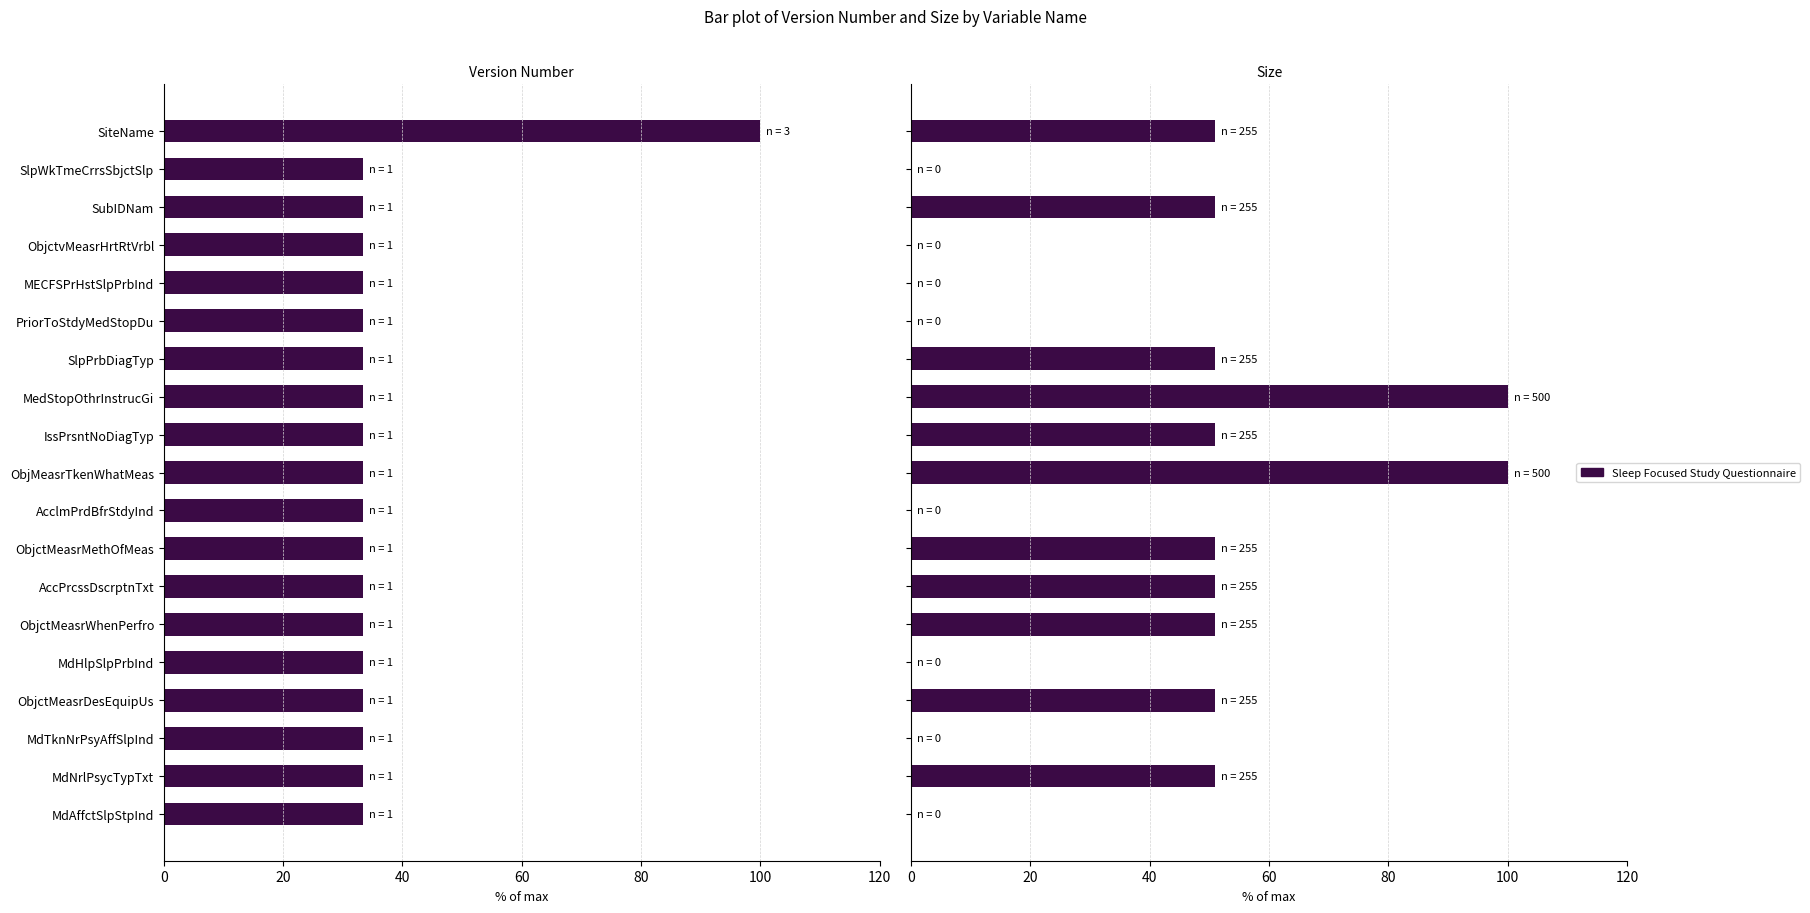

Which series has the widest spread of values?

Size